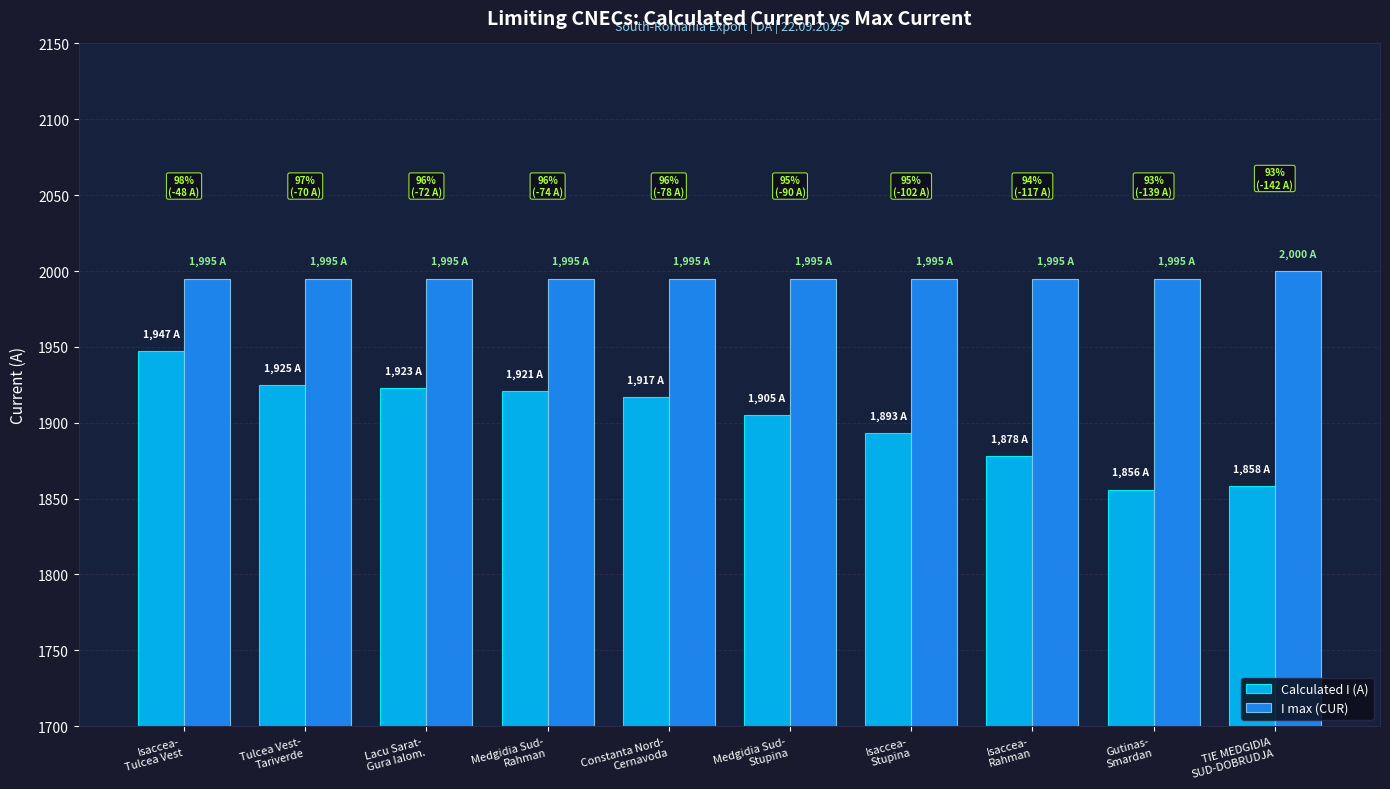

List the series in order of their peak value, lowest first.

Calculated I (A), I max (CUR)